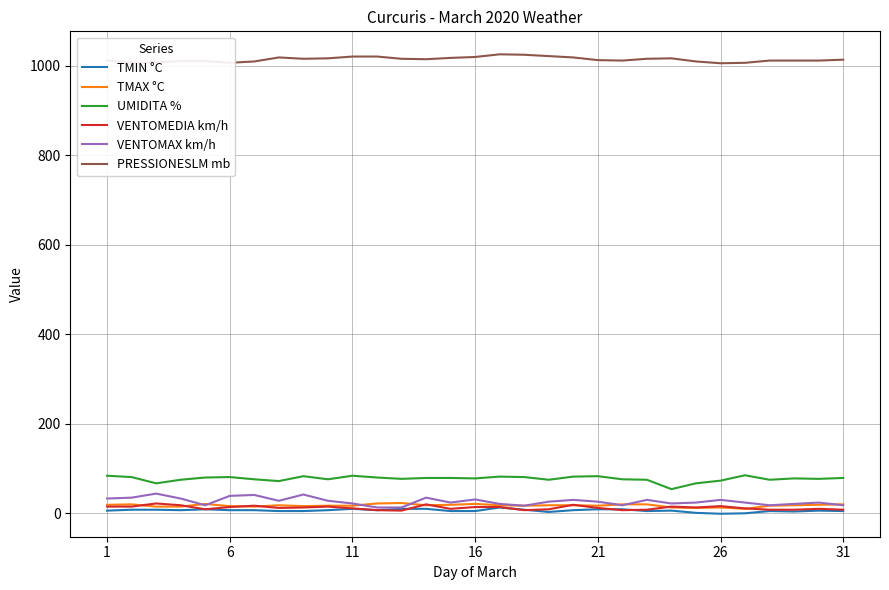

True or false: UMIDITA % and TMAX °C cross at least once.

False